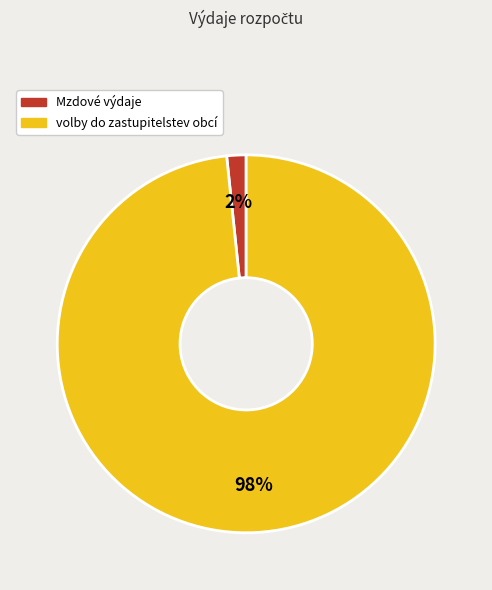

Count the number of slices in the pie.

2